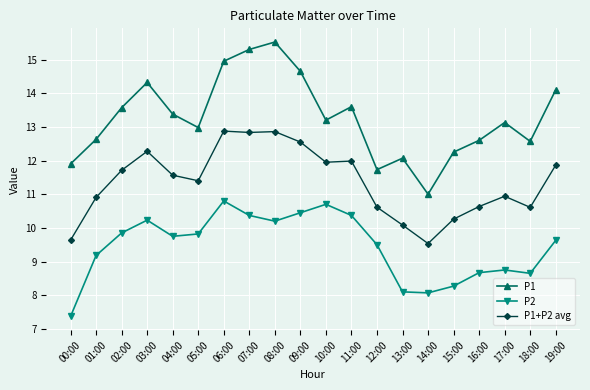

At how many categories does at least one series exceed 14?

6